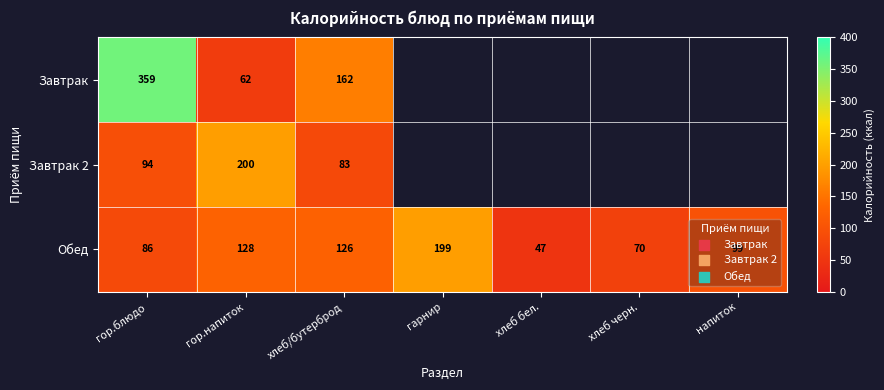

List the labels in order of Обед value, largest first.

гарнир, гор.напиток, хлеб/бутерброд, напиток, гор.блюдо, хлеб черн., хлеб бел.